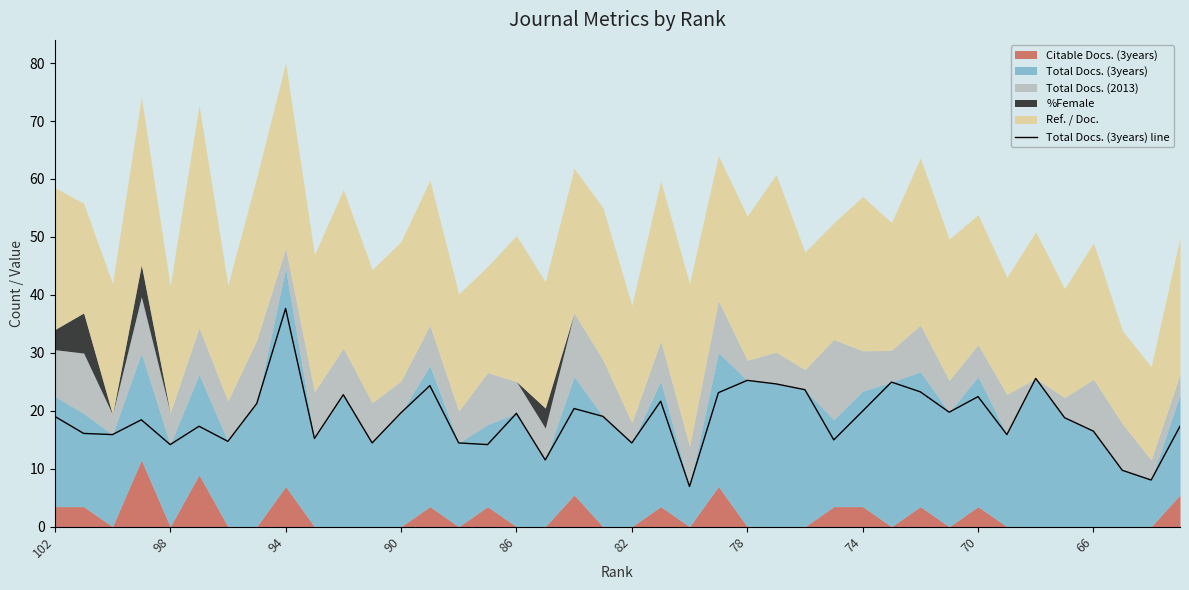

How many points are lower than both their immediate neighbors (excluding endpoints)?

13